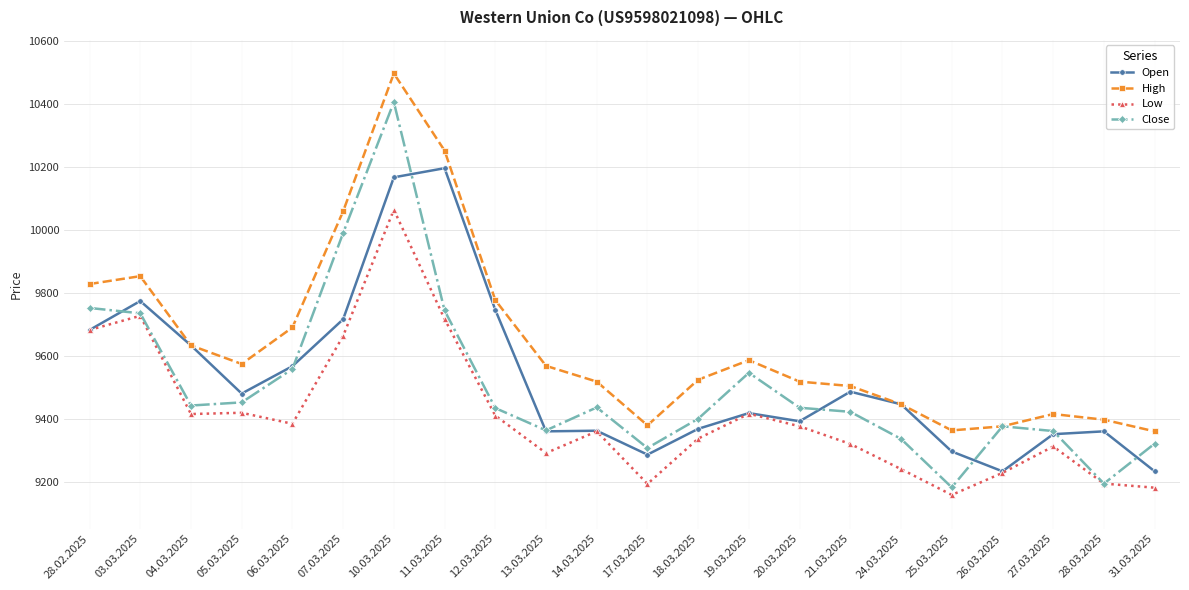

At which label does Close reach its peak?

10.03.2025